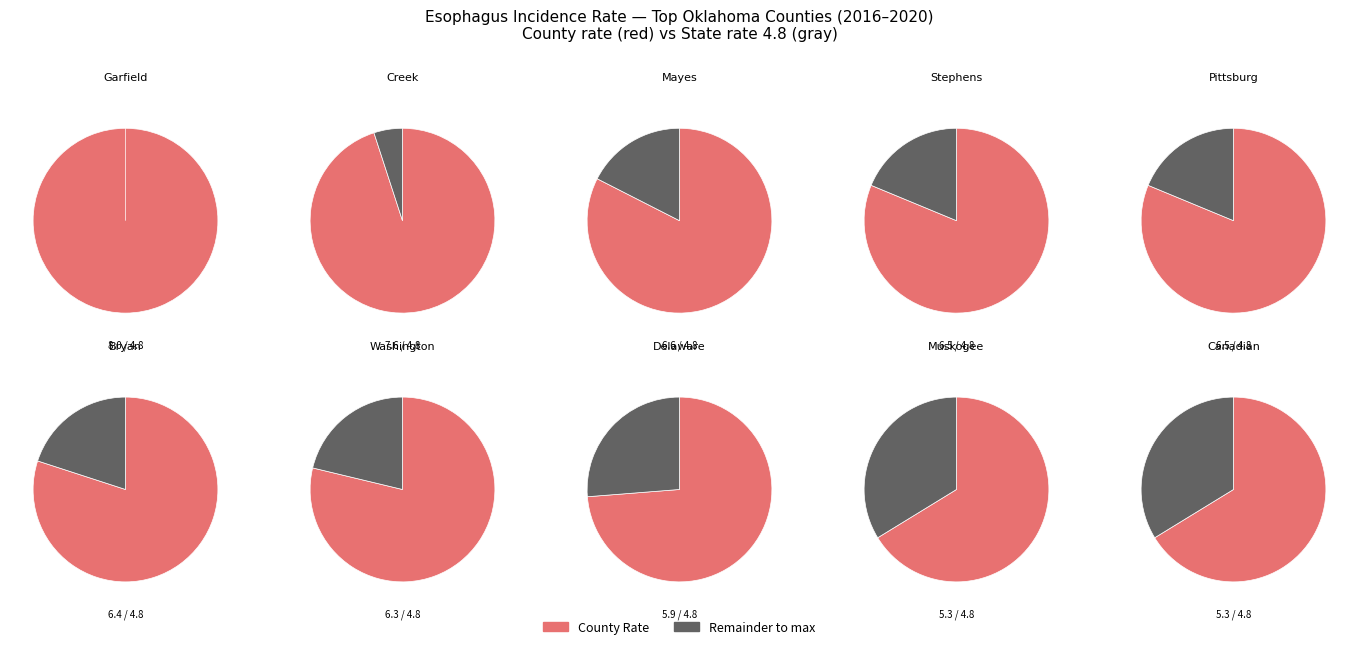

The Washington County slice represents 17% of the pie. True or false?

False